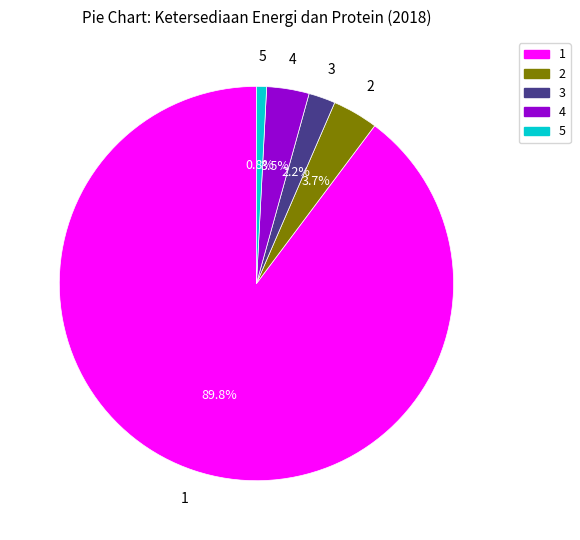

What percentage do 3 and 1 together represent?

92.0%